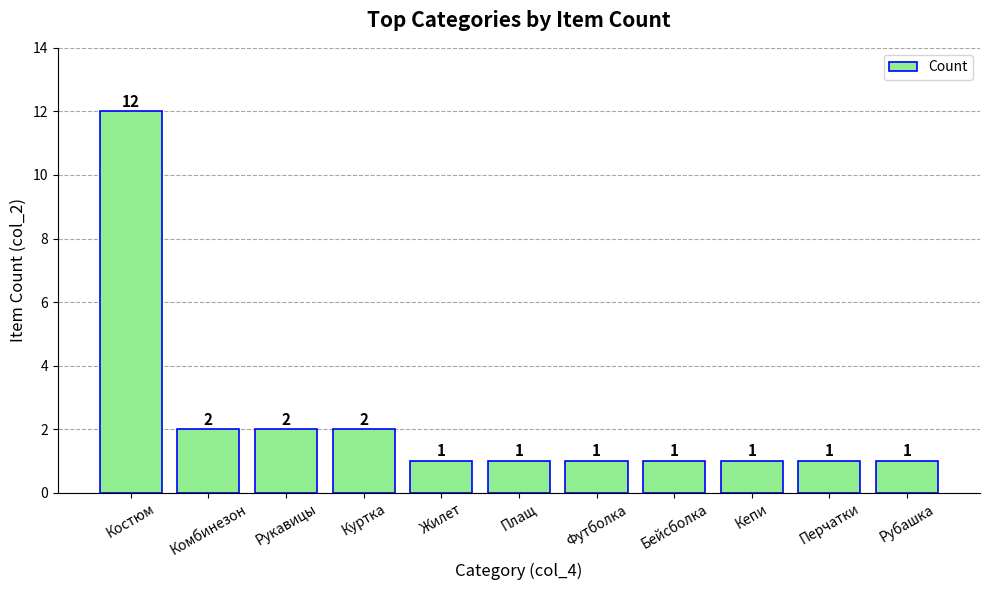

Reading right to left, list all the values displayed in this chart.

Рубашка=1	Перчатки=1	Кепи=1	Бейсболка=1	Футболка=1	Плащ=1	Жилет=1	Куртка=2	Рукавицы=2	Комбинезон=2	Костюм=12